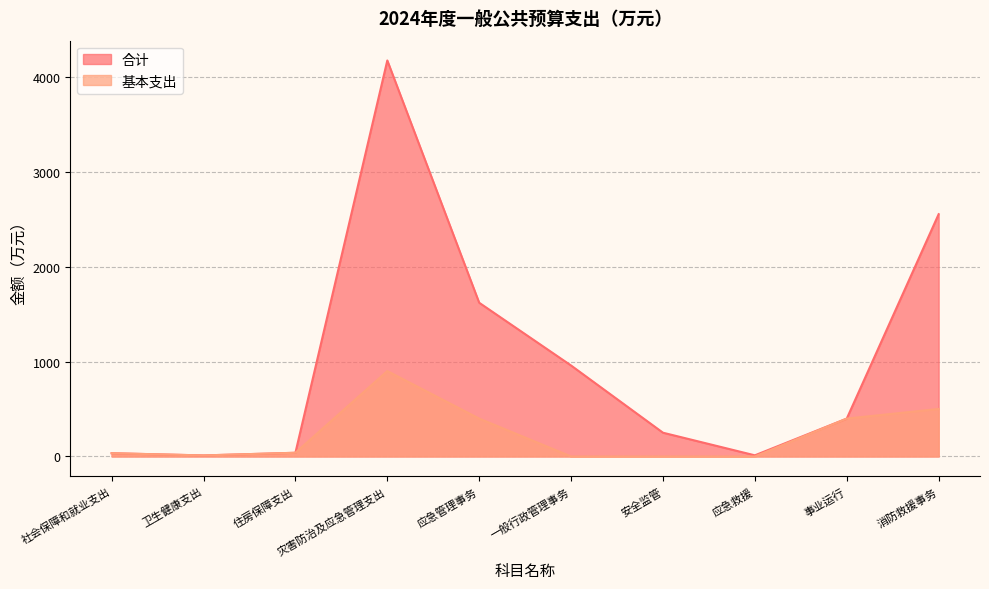

What is the total value across all series at 住房保障支出?

78.0